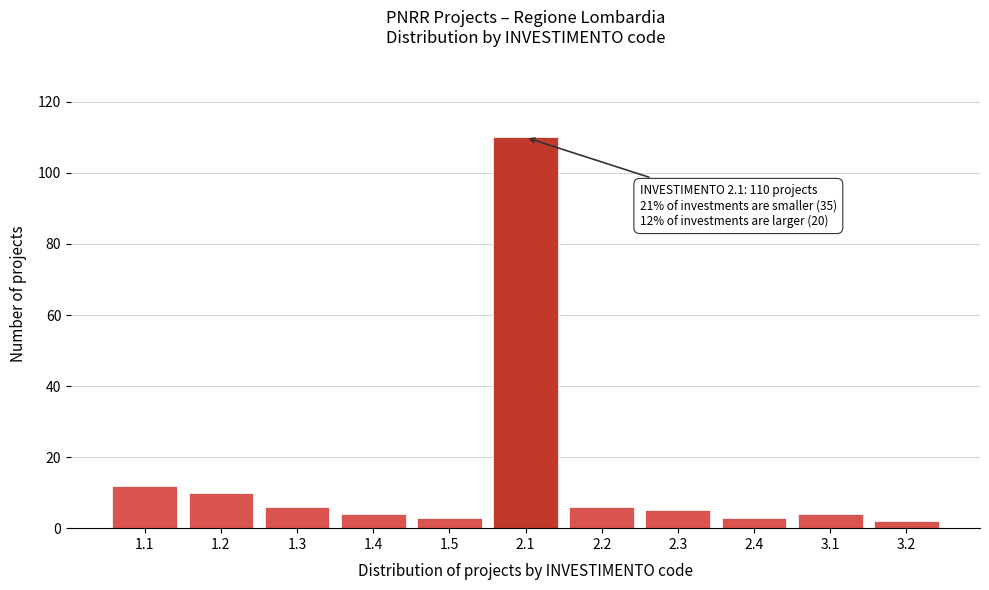

Reading left to right, list all the values displayed in this chart.

1.1=12	1.2=10	1.3=6	1.4=4	1.5=3	2.1=110	2.2=6	2.3=5	2.4=3	3.1=4	3.2=2